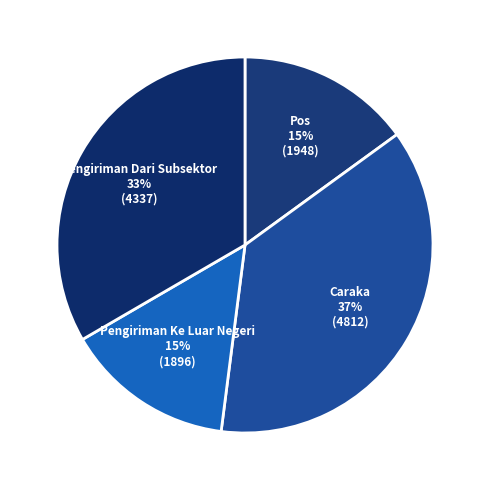

Count the number of slices in the pie.

4